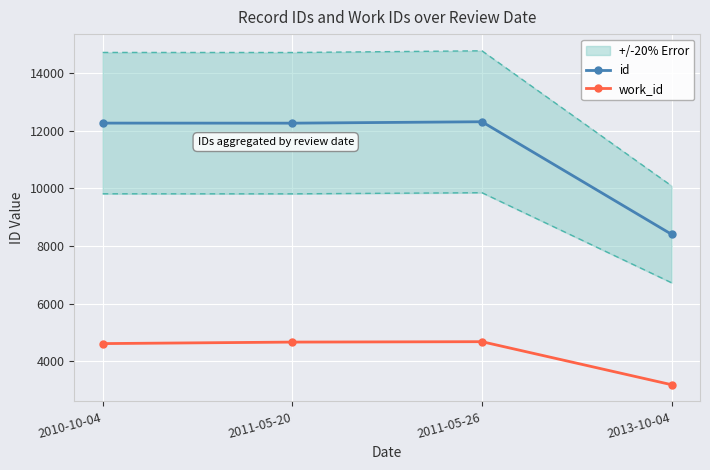

Reading left to right, list all the values displayed in this chart.

id: 12262	12260	12309	8403
work_id: 4611	4663	4677	3184